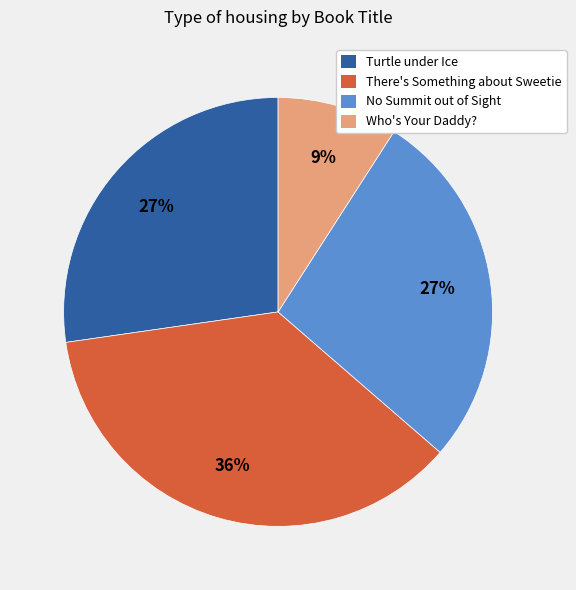

Count the number of slices in the pie.

4